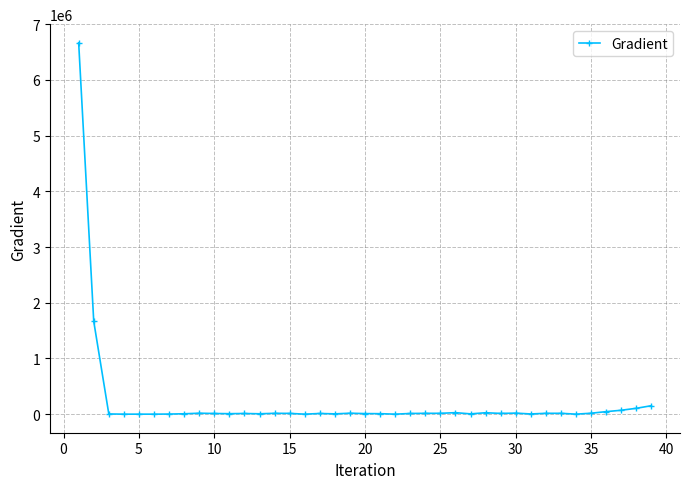

How many data points are less than 11766?

19